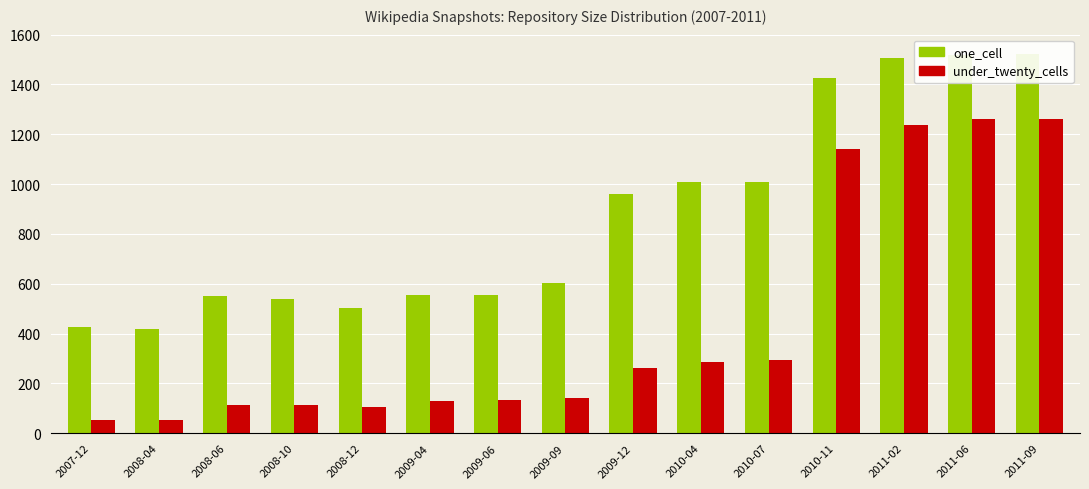

The value of one_cell at 2008-06 is 128. True or false?

False